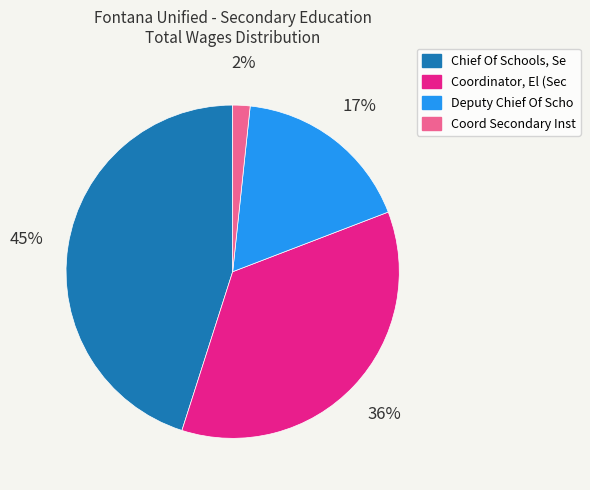

To the nearest percent, what portion does Coord Secondary Inst represent?

2%